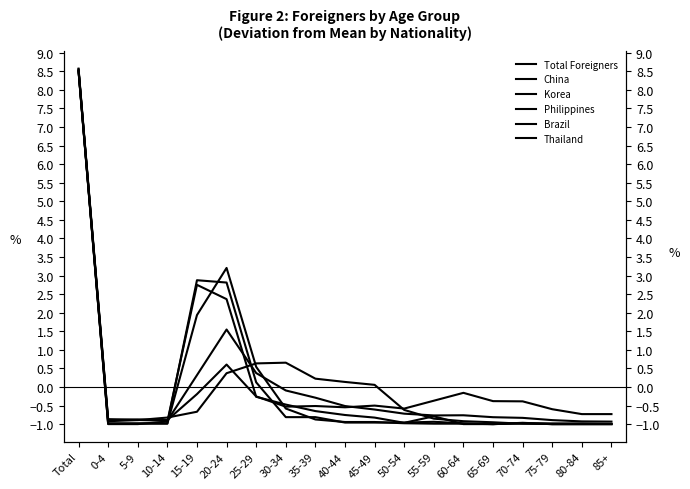

How many intersections are there between Korea and Philippines?

4